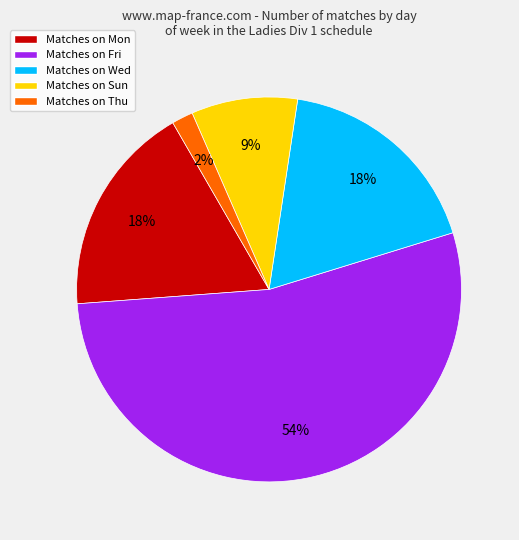

To the nearest percent, what portion does Matches on Mon represent?

18%